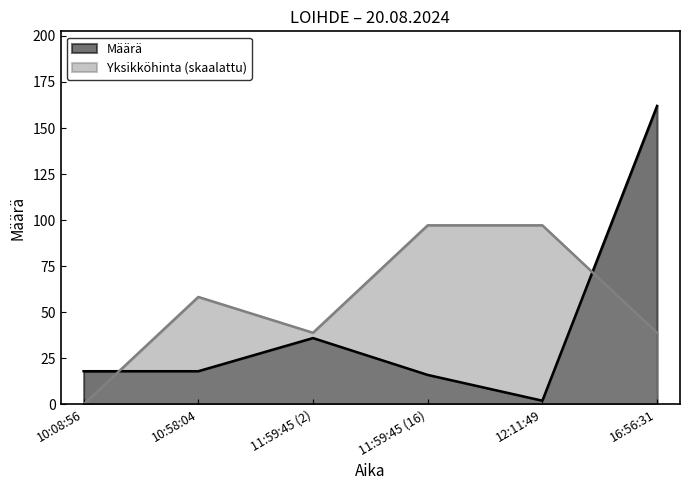

How many times do Yksikköhinta and Määrä cross each other?

2